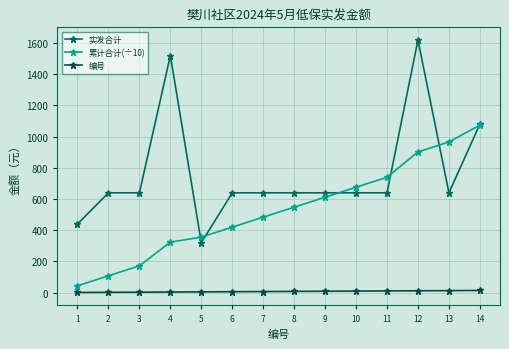

List the series in order of their peak value, lowest first.

编号, 累计合计(÷10), 实发合计